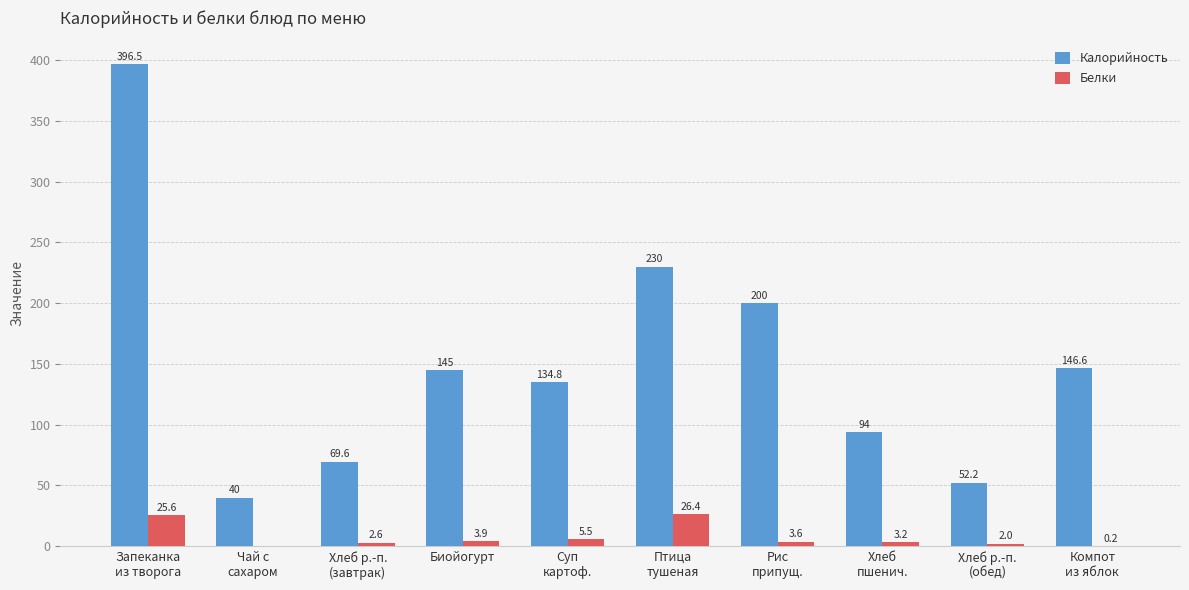

What is the approximate value of Калорийность at Биойогурт?

145.0